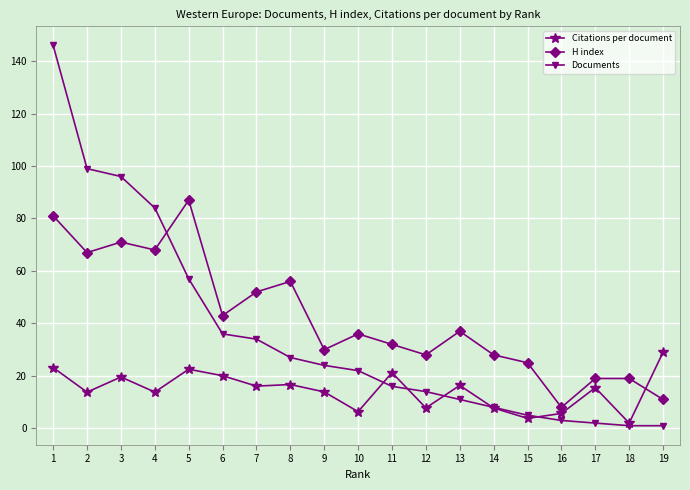

Between 4 and 16, which series saw the biggest shift?

Documents